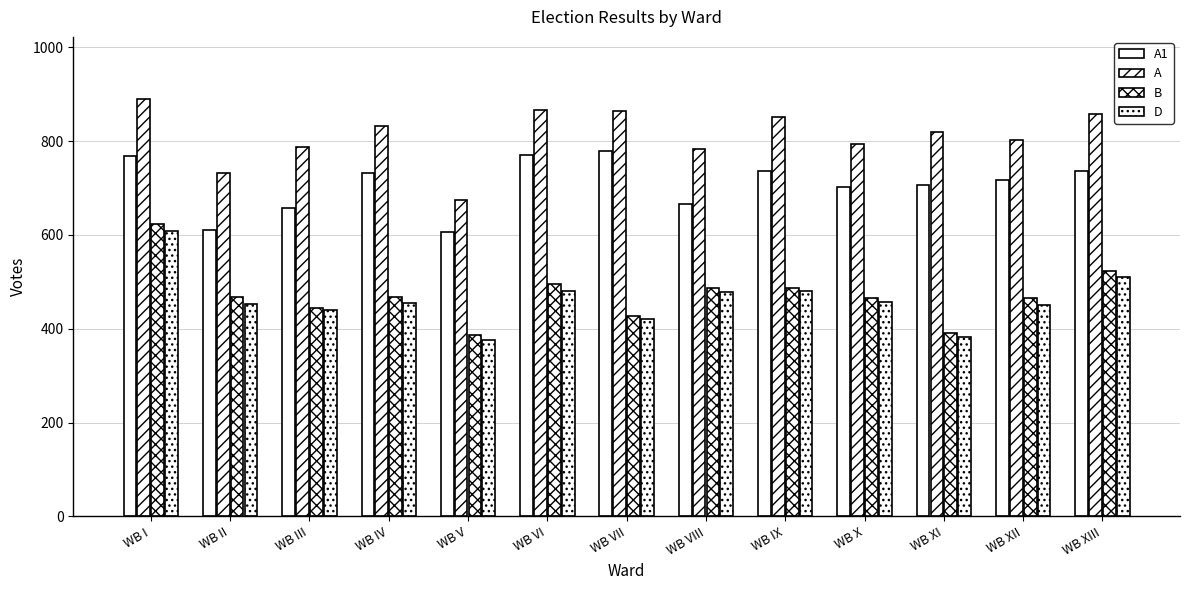

What is the value of the A bar at the 3rd from the left?

787